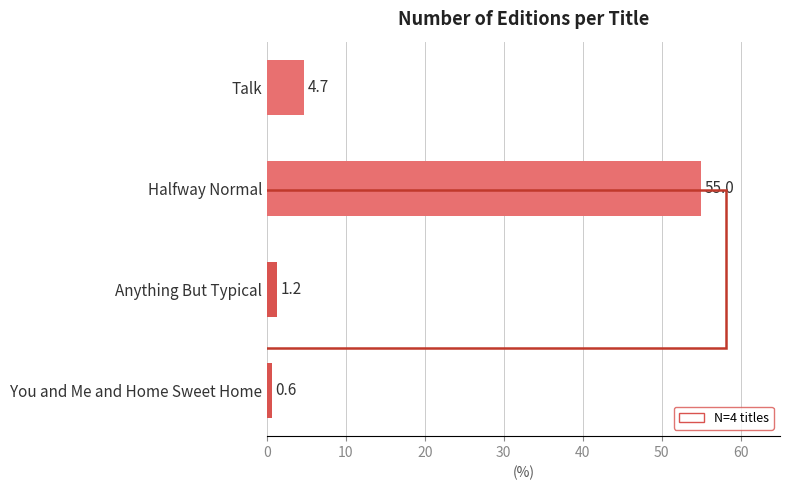

What is the approximate value at You and Me and Home Sweet Home?

0.6